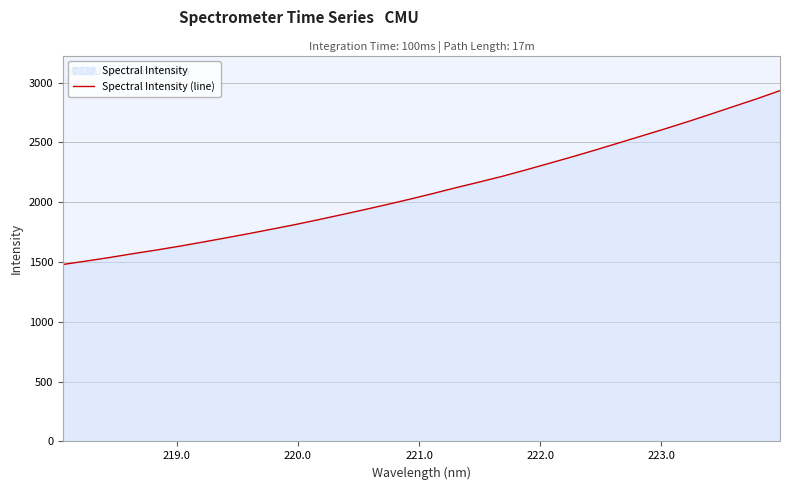

What is the difference between the maximum and minimum values?

1453.3